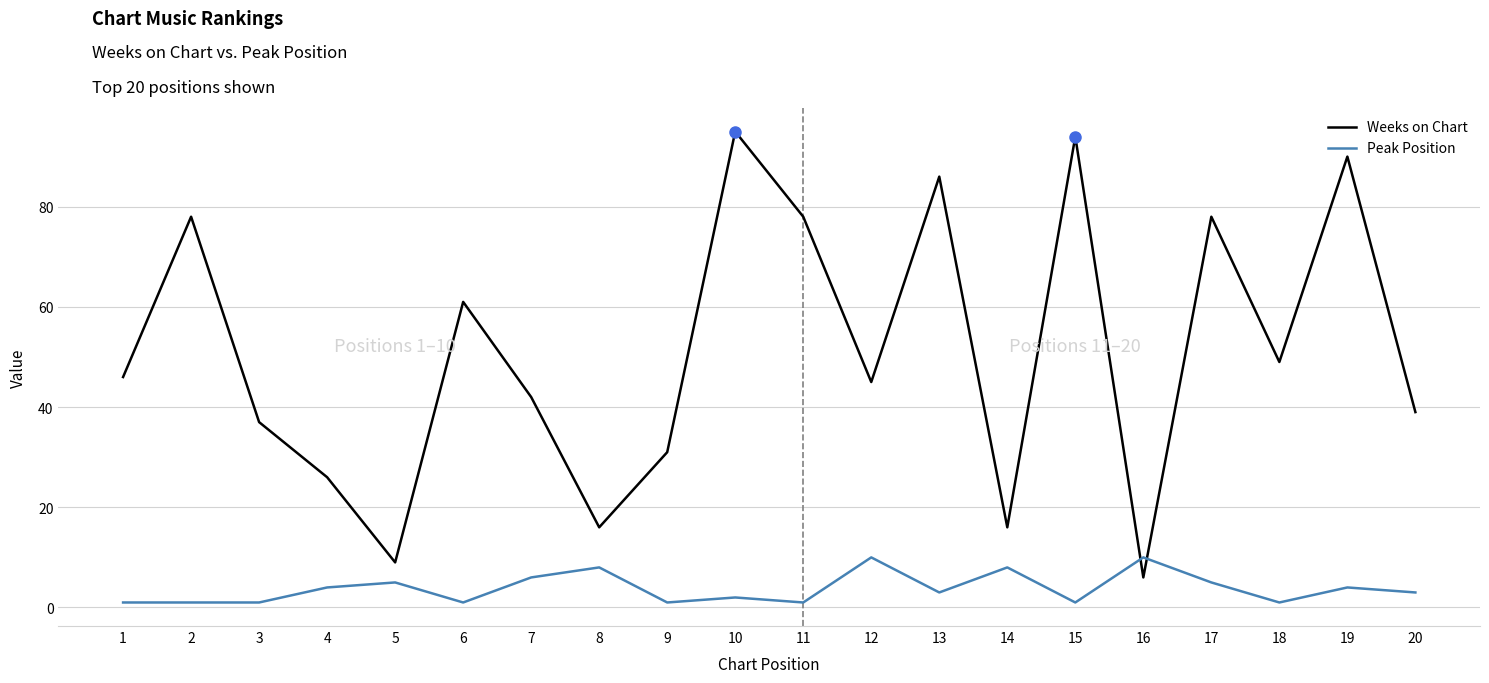

Does the chart display data point markers on the line(s)?

No